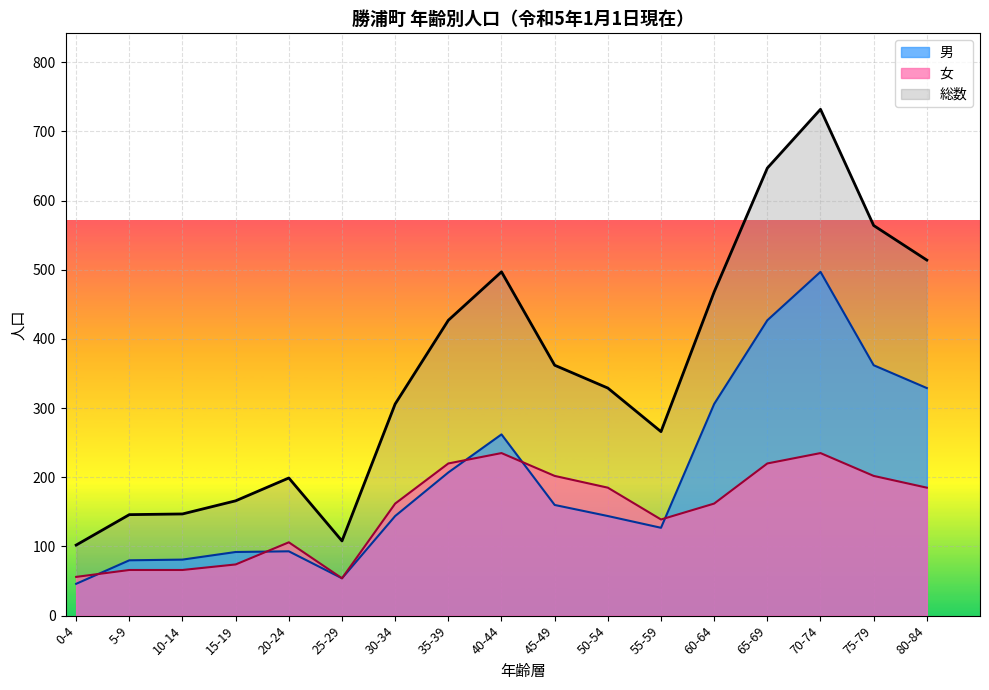

At 60-64, list the series in order from largest to smallest.

総数, 男, 女